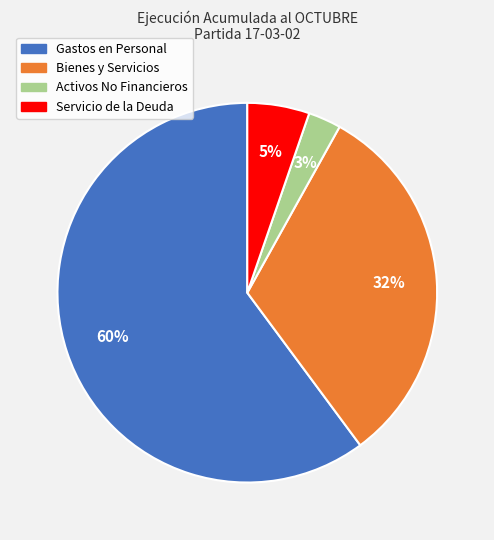

To the nearest percent, what is the difference between the largest and smallest slice percentages?

57%